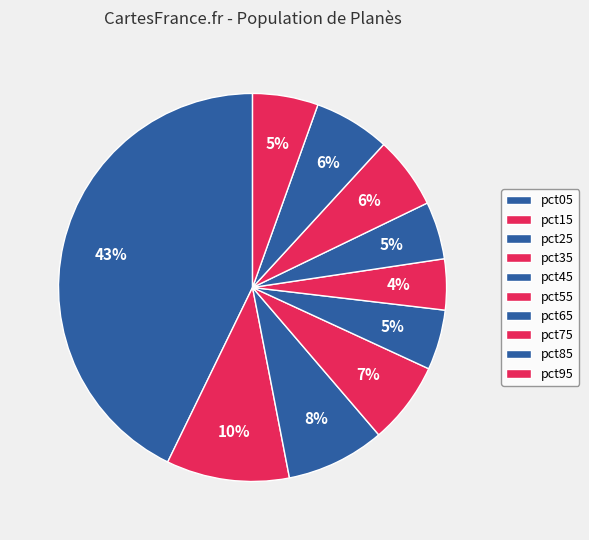

Combined, do pct95 and pct65 account for over 50%?

No